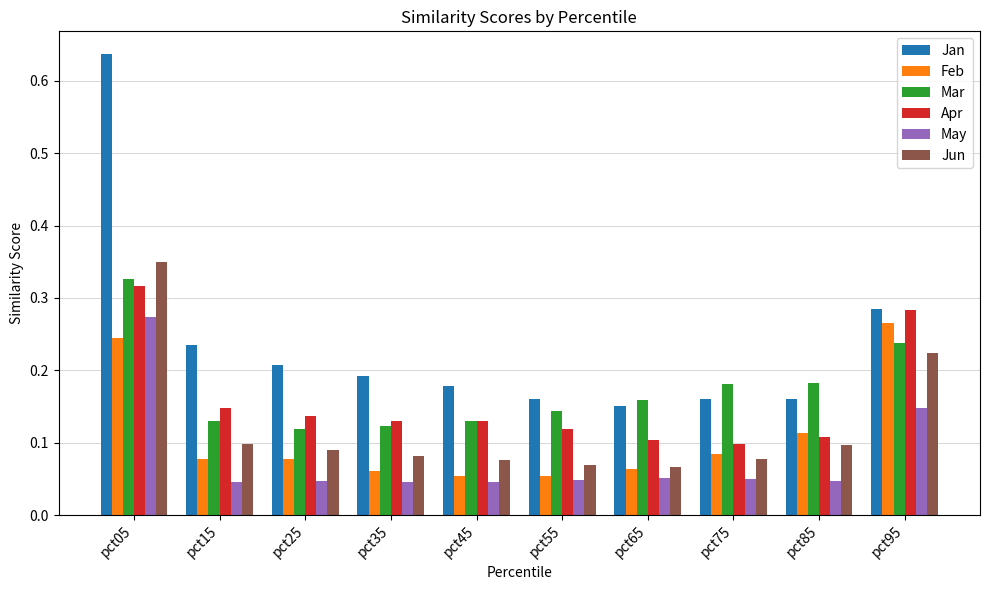

Is it true that Apr equals 0.1 at pct35?

True